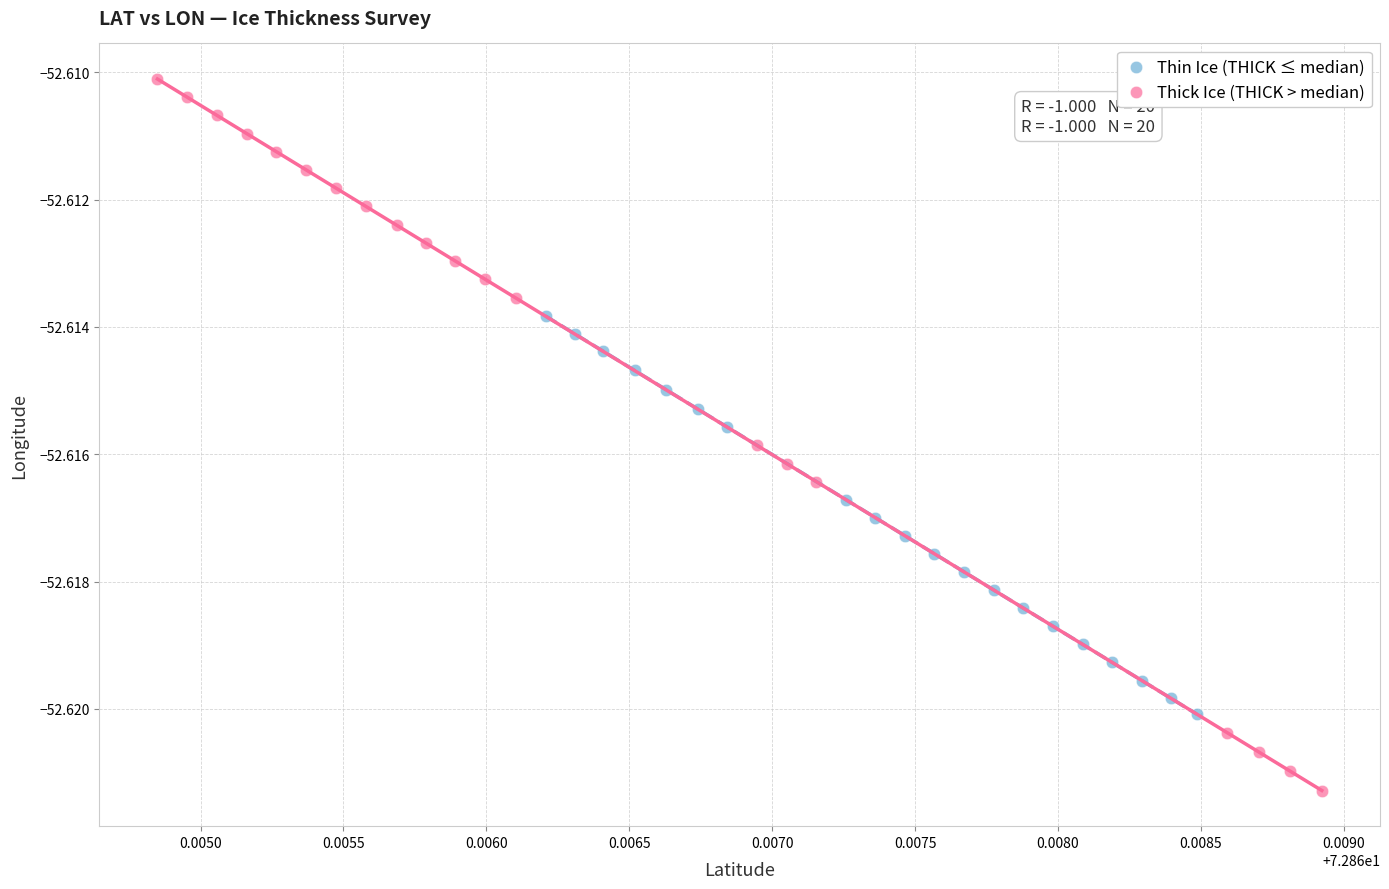

Which series reaches the maximum Y coordinate?

Thick Ice (THICK > median)